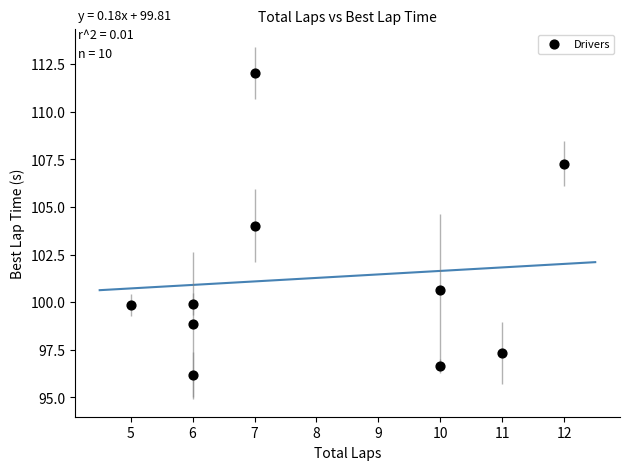

What is the average X value?

8.0